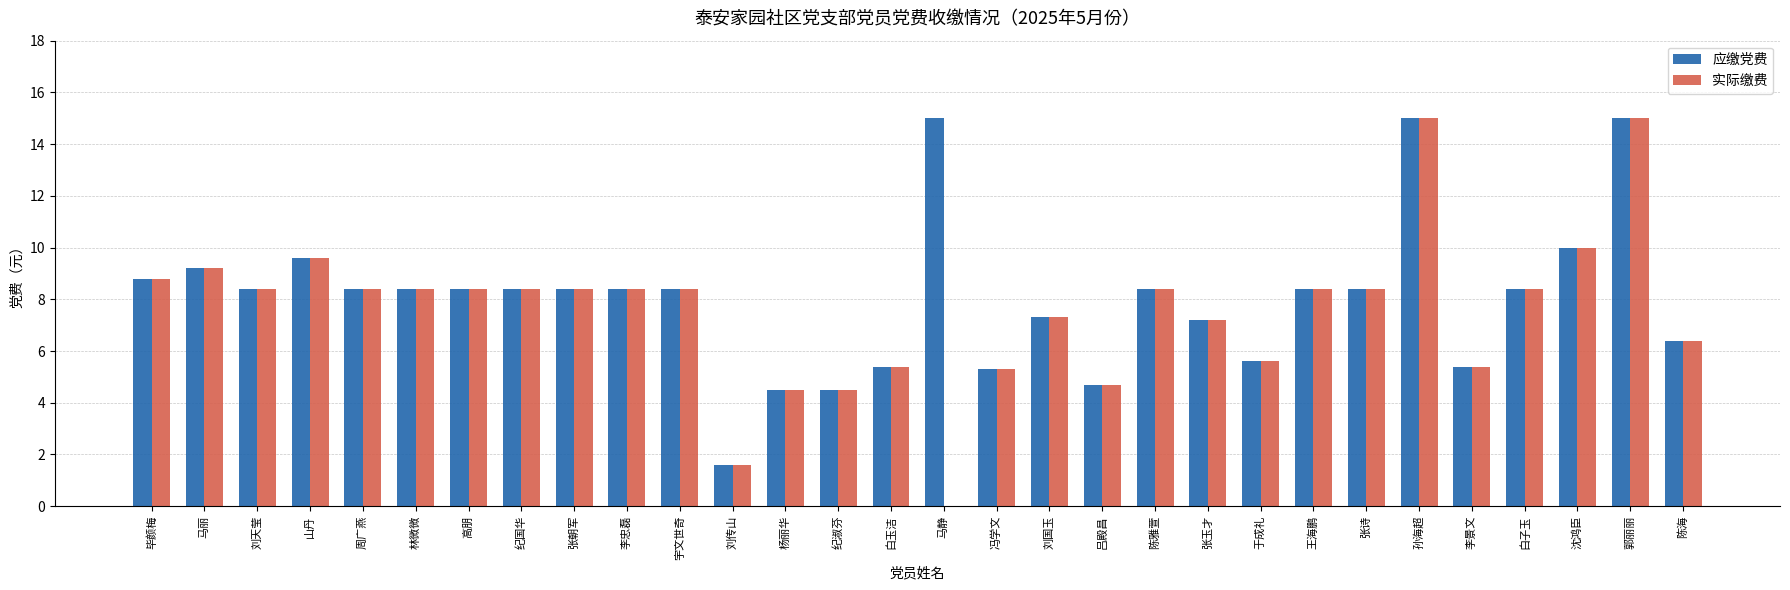

What is the maximum value shown in the chart?

15.0